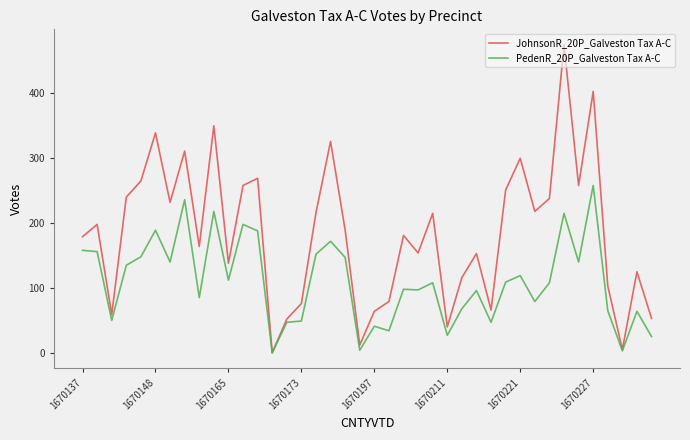

Does the chart have visible grid lines?

No